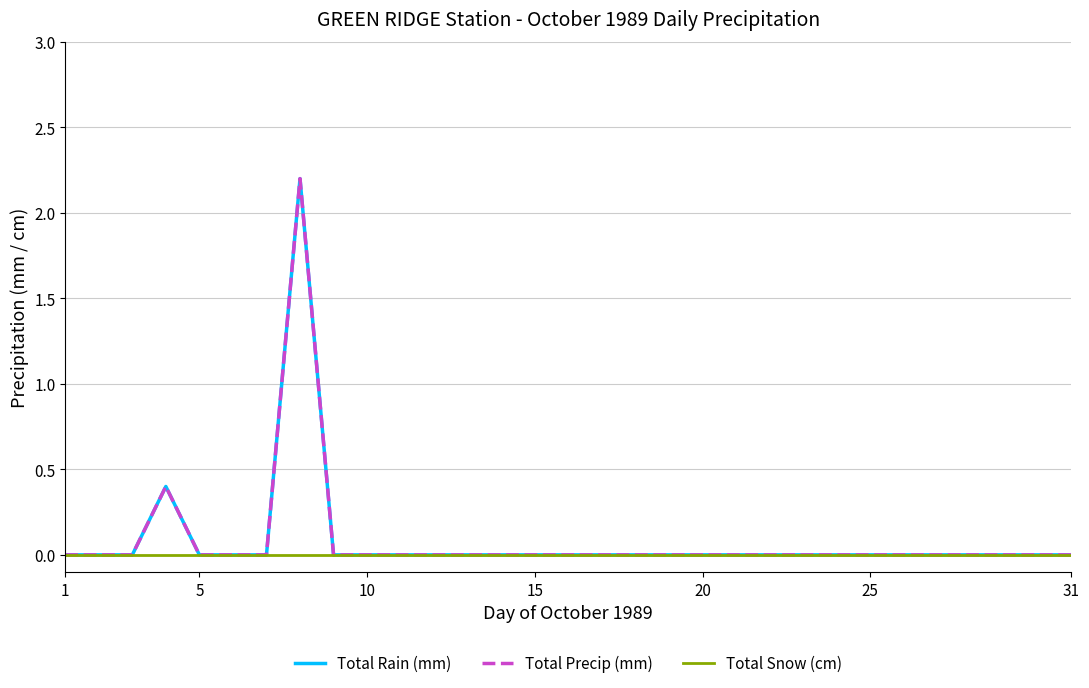

How many interior local peaks does the Total Precip (mm) series have?

2